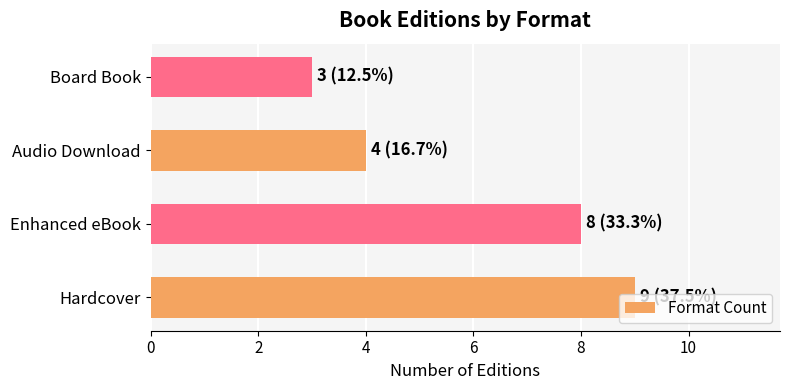

What is the difference between the second highest and second lowest values?

4